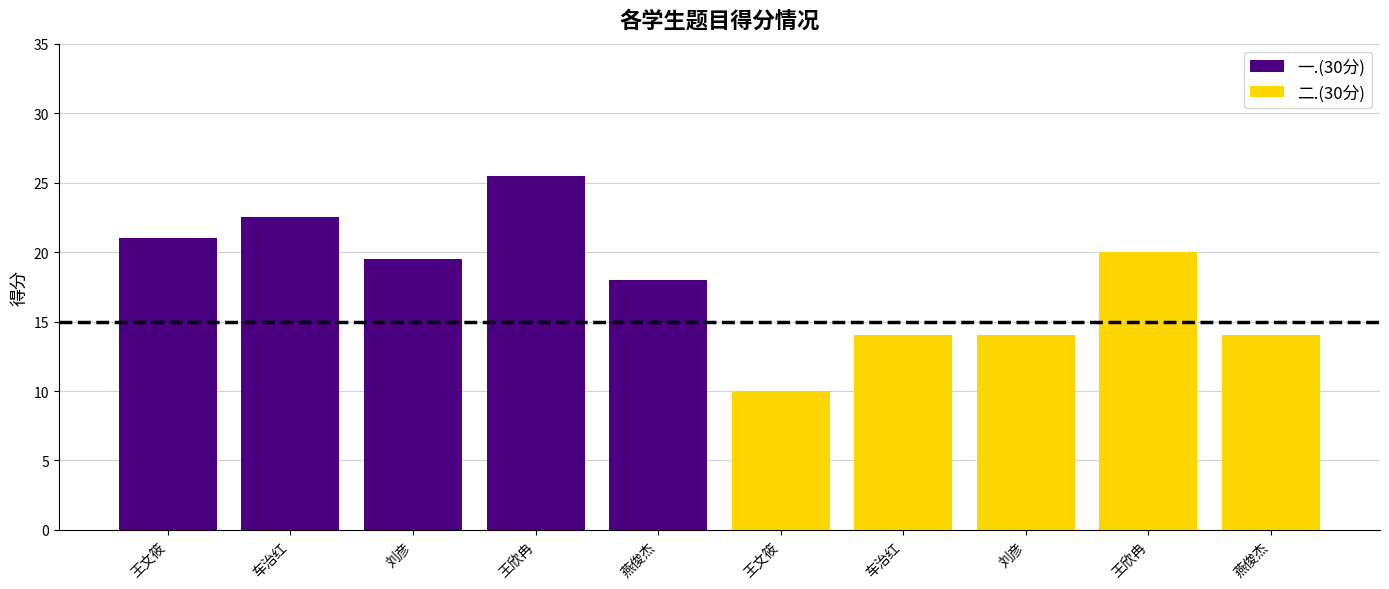

List the labels in order of 二.(30分) value, smallest first.

王文筱, 车治红, 刘彦, 燕俊杰, 王欣冉